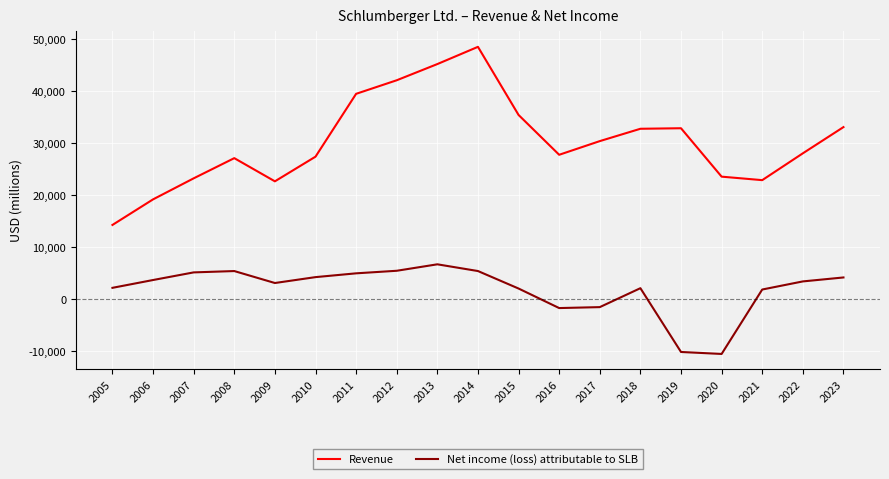

What is the difference between the maximum and second lowest values in the Net income (loss) attributable to SLB series?

16869